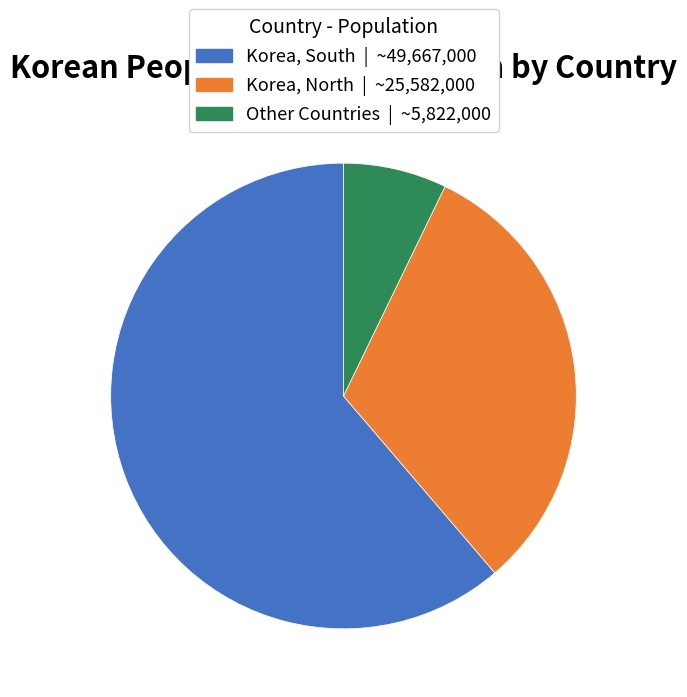

Is there any slice that represents more than half of the pie?

Yes